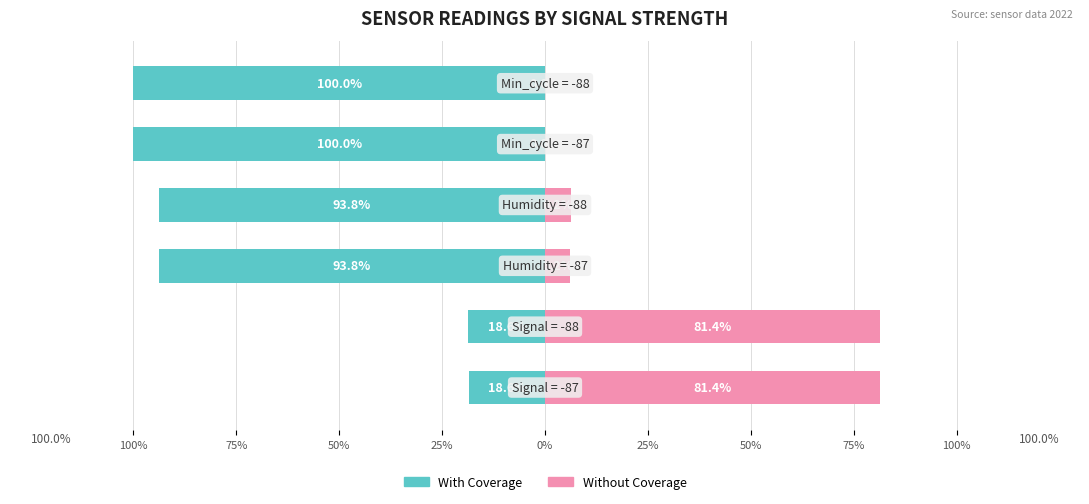

Is it true that With Coverage equals -93.8 at 50%?

True